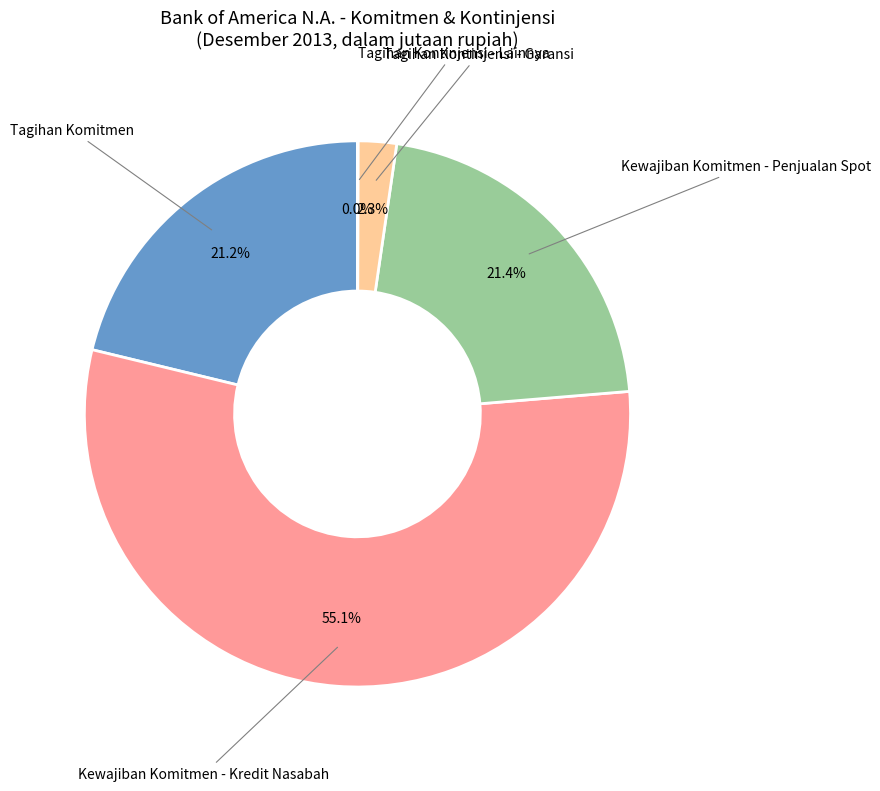

What percentage is NOT represented by Kewajiban Komitmen - Kredit Nasabah?

44.9%